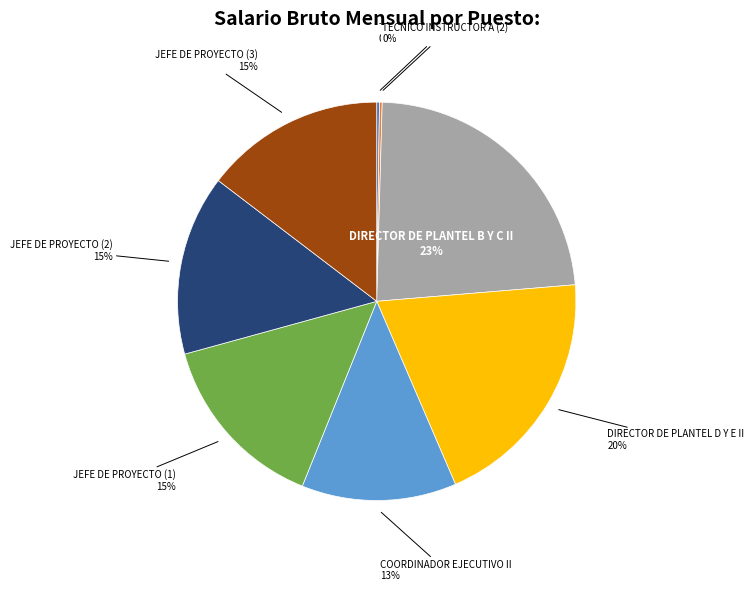

Which has a higher value, JEFE DE PROYECTO (3) or DIRECTOR DE PLANTEL D Y E II?

DIRECTOR DE PLANTEL D Y E II